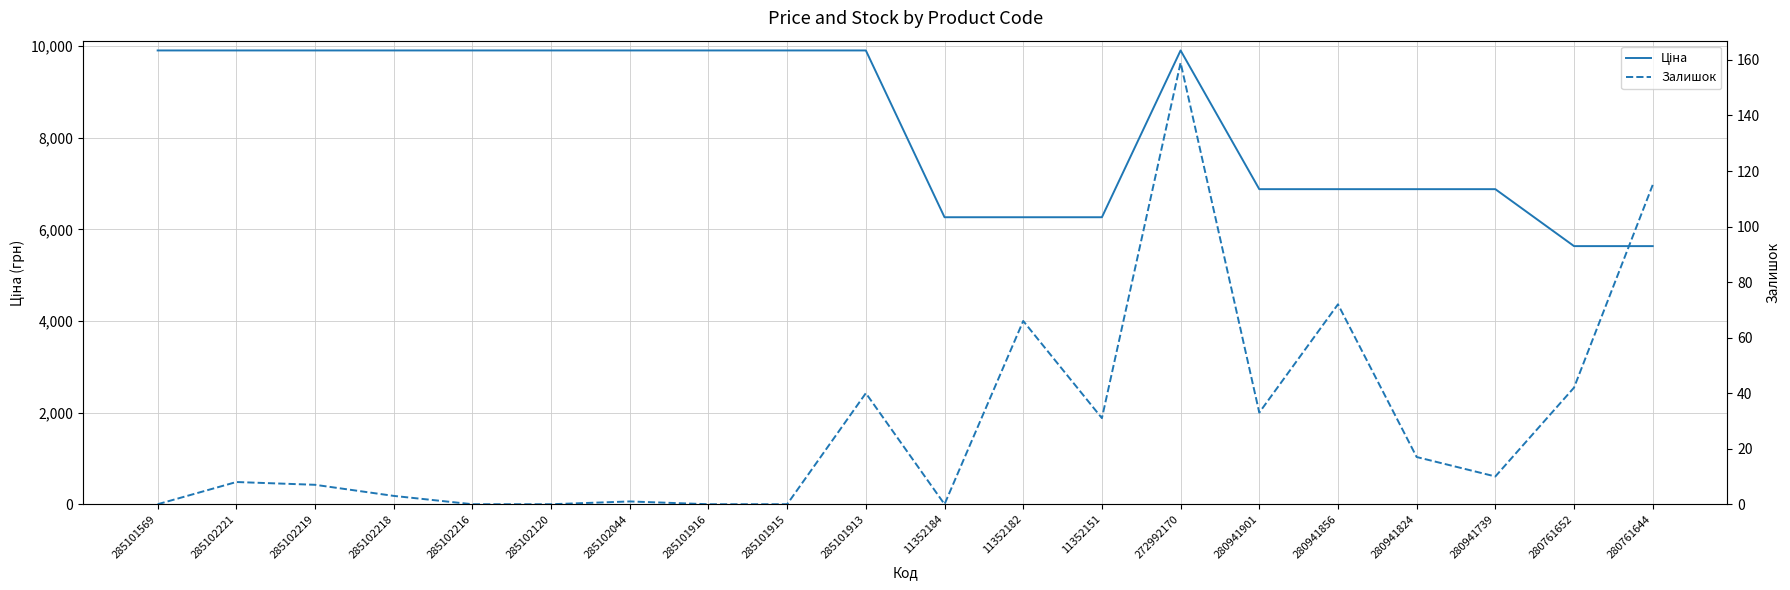

Does the chart have visible grid lines?

Yes